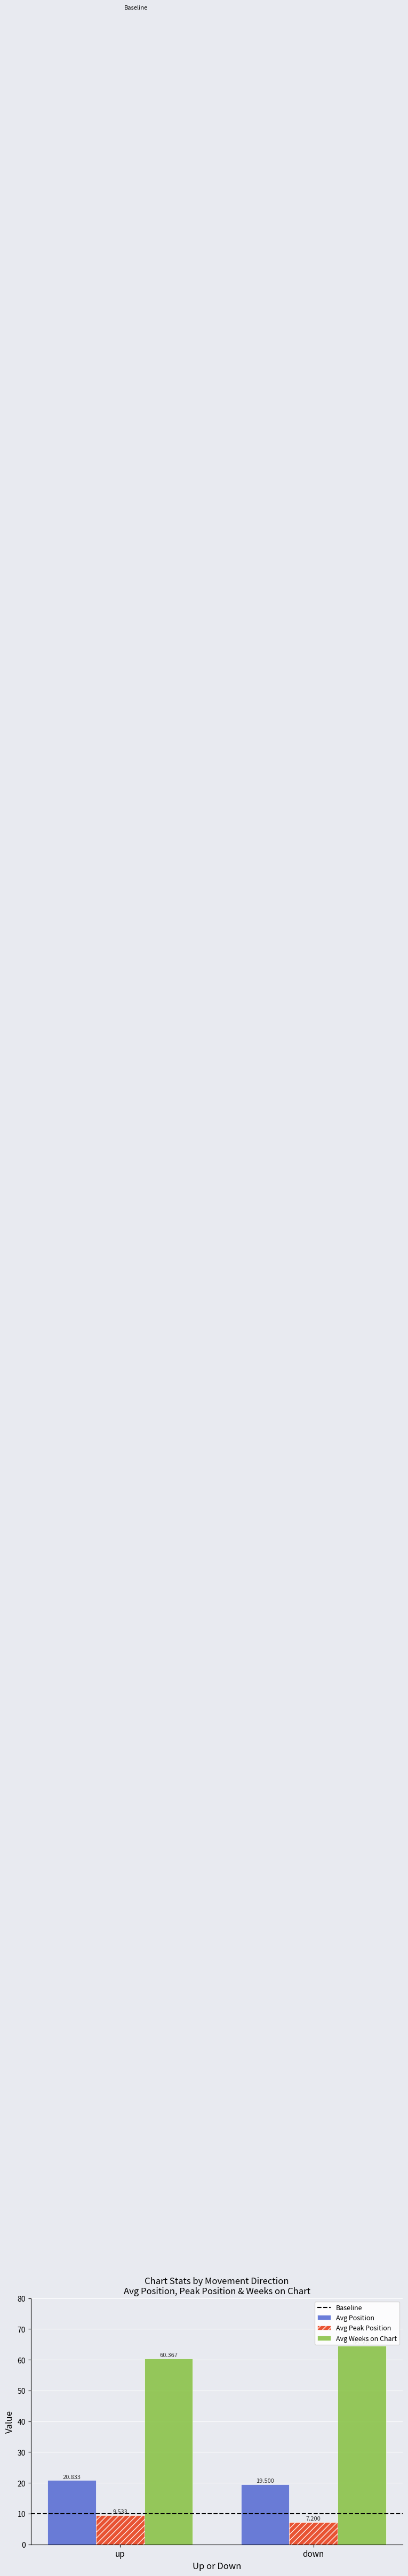

Which series has the largest total across all categories?

Avg Weeks on Chart